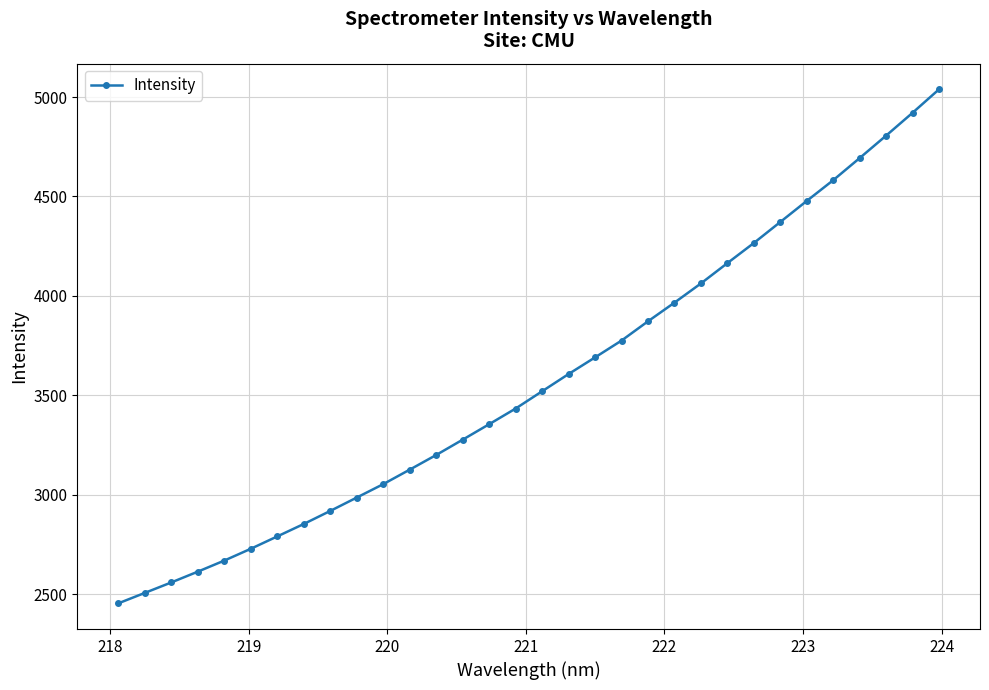

What is the sum of all values?

114332.2